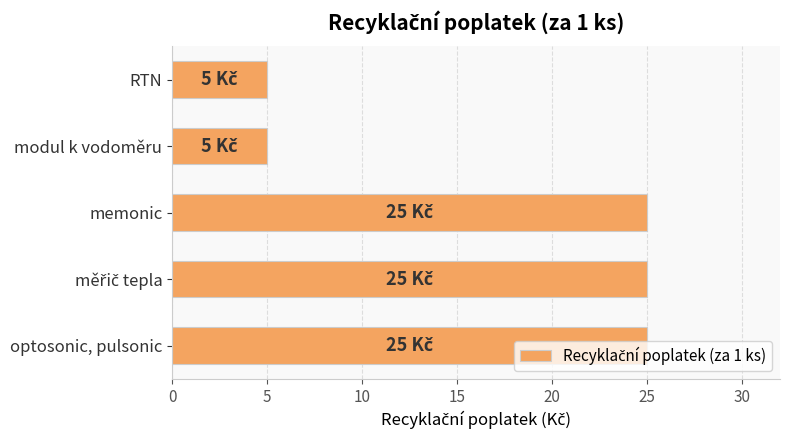

How many distinct data groups are displayed?

1